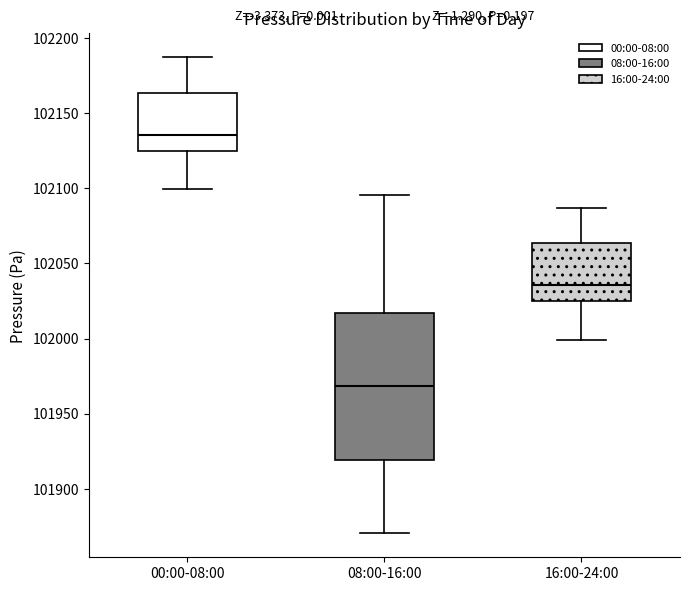

Reading left to right, read every box against the y-axis: the position of its median line, the range the box covers, and the ends of its whiskers. The values are not printed on the chart, so give them approximately, as read against the axis.

00:00-08:00: median 102135, box 102125 to 102165, whiskers 102100 to 102185
08:00-16:00: median 101970, box 101920 to 102015, whiskers 101870 to 102095
16:00-24:00: median 102035, box 102025 to 102065, whiskers 102000 to 102085